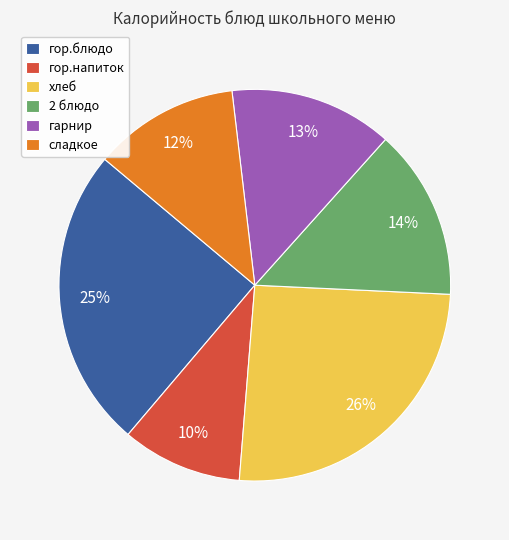

Which has a higher value, гарнир or хлеб?

хлеб